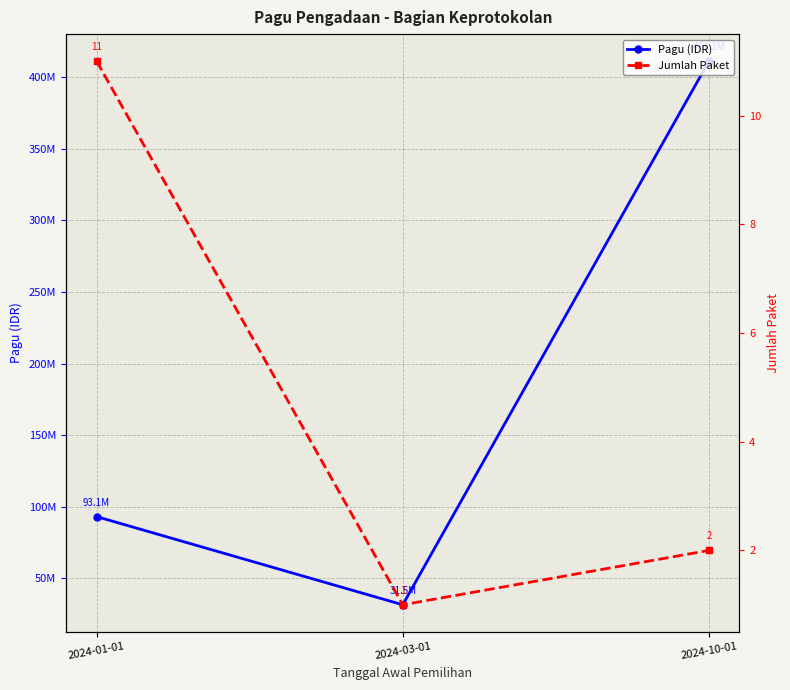

What is the average value of the Pagu (IDR) series?

178562317